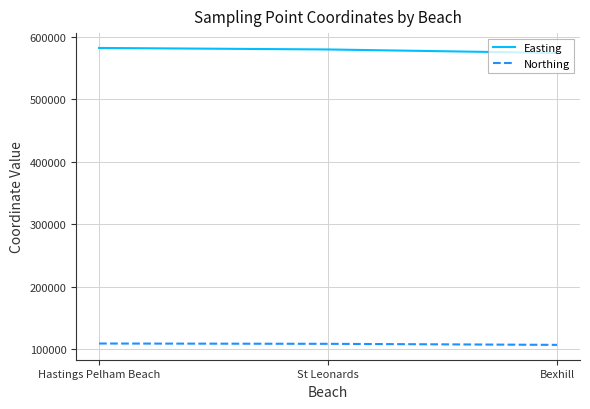

Is it true that Easting equals 579700 at St Leonards?

True